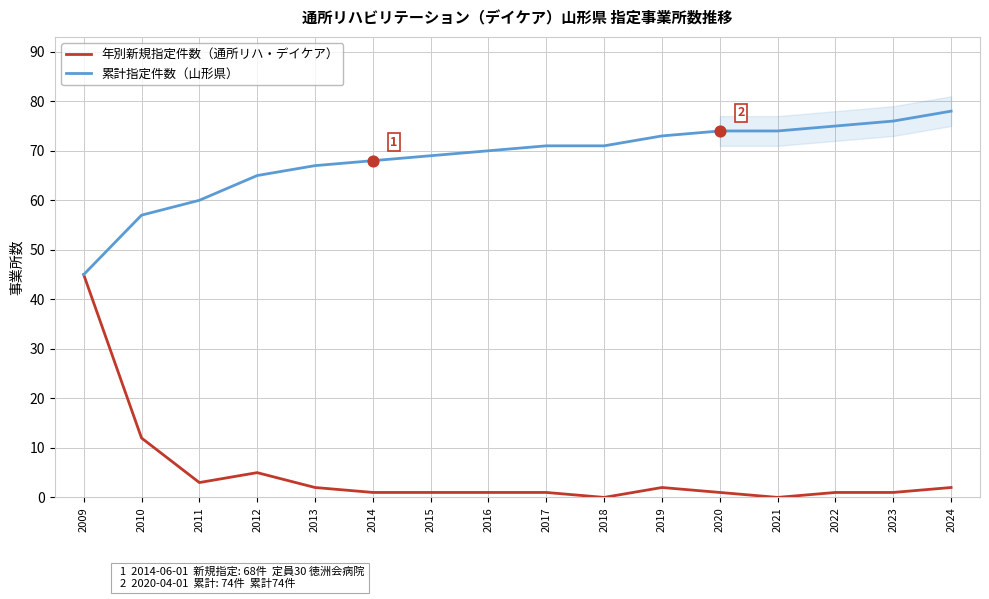

Is the value of 年別新規指定件数 at 2011 greater than the value of 累計指定件数 at 2015?

No